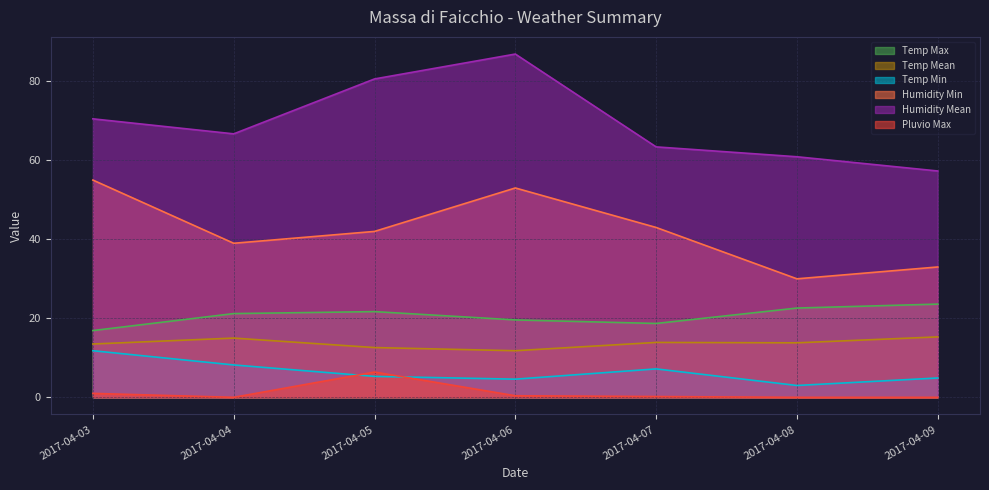

What is the maximum value for Temp Min?

11.8